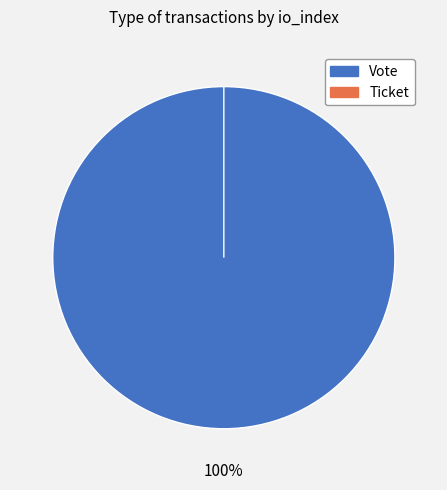

The Vote slice represents 99% of the pie. True or false?

False